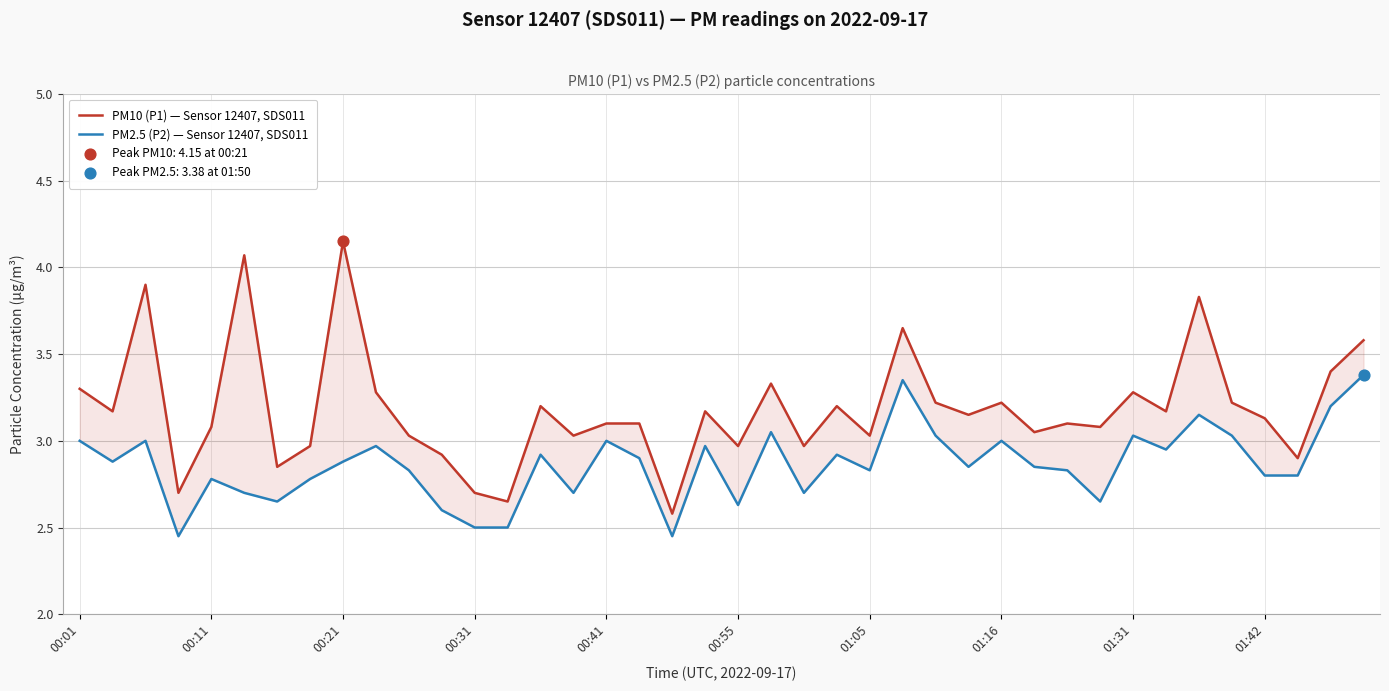

Which series has the largest total across all categories?

PM10 (P1) — Sensor 12407, SDS011